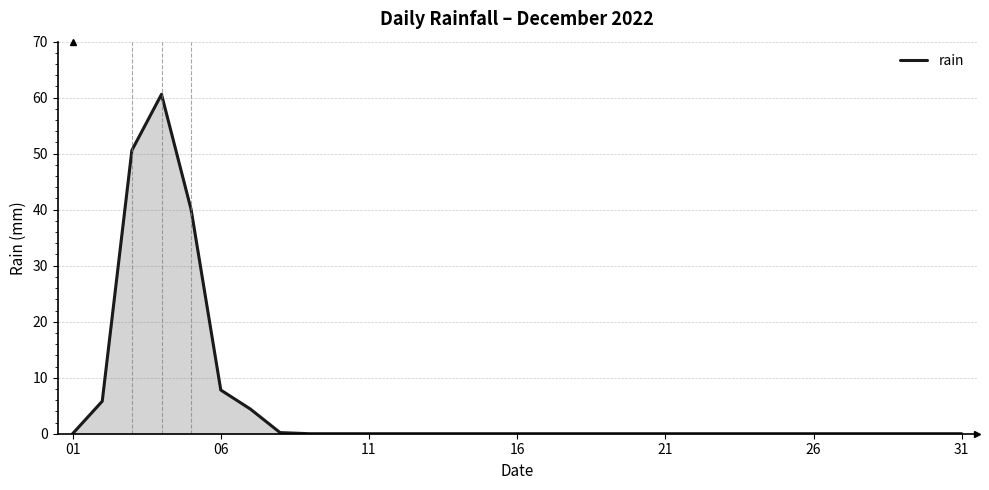

What is the maximum value shown in the chart?

60.6